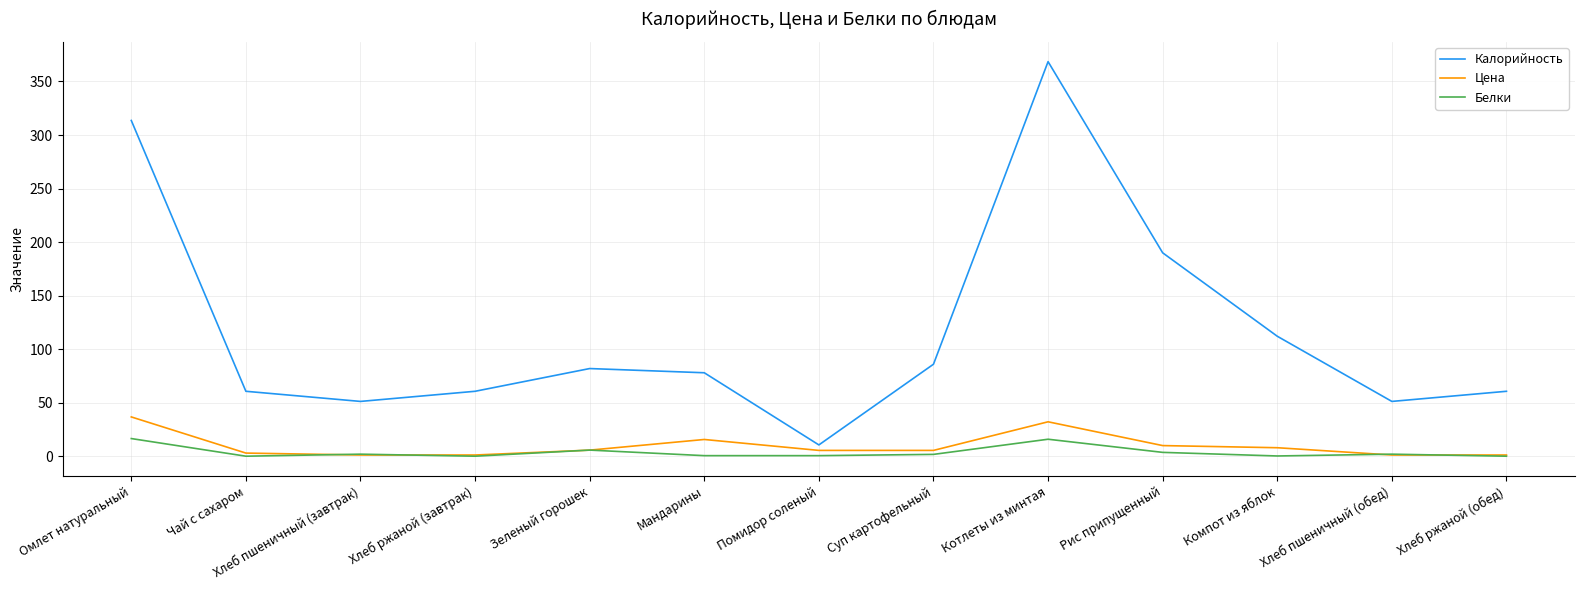

Which category has the highest value across all series?

Котлеты из минтая